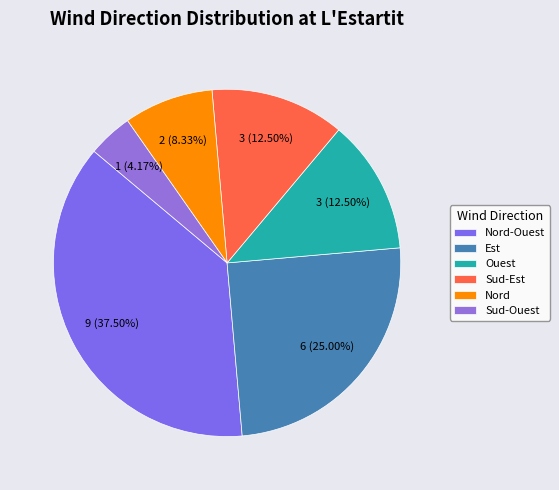

How many slices are in this pie chart?

6